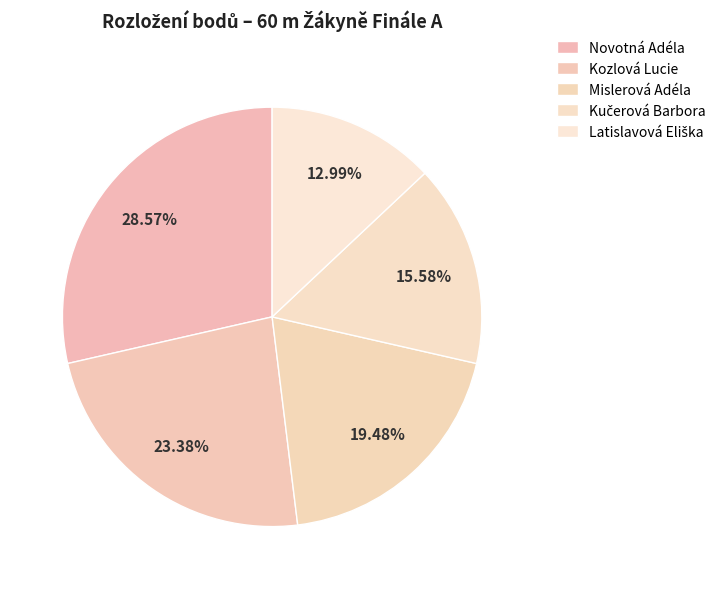

How many segments does this pie chart have?

5